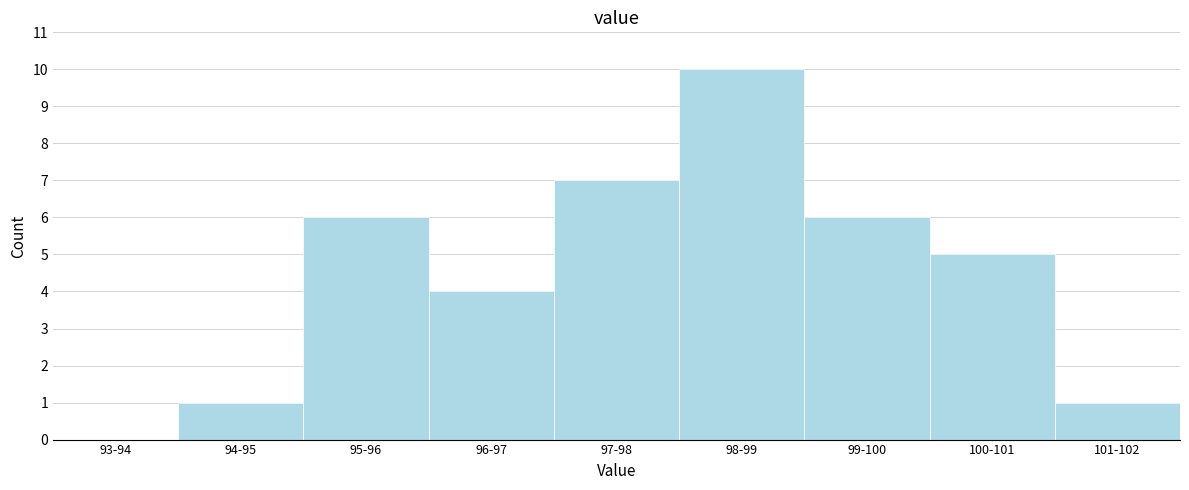

Reading right to left, transcribe all the data shown in this chart.

101-102=1	100-101=5	99-100=6	98-99=10	97-98=7	96-97=4	95-96=6	94-95=1	93-94=0